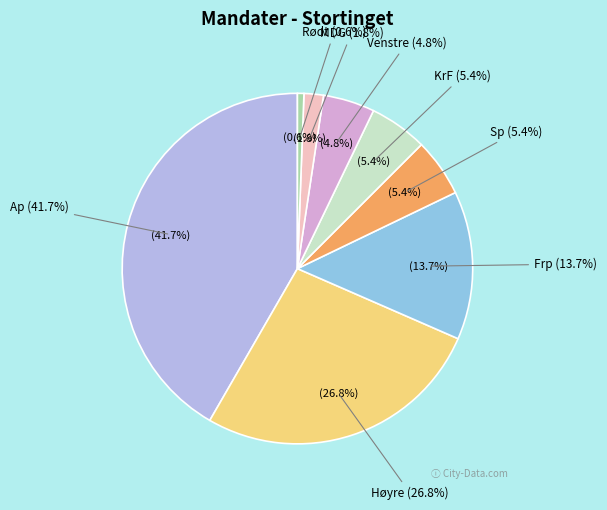

Is Venstre the majority of the pie?

No